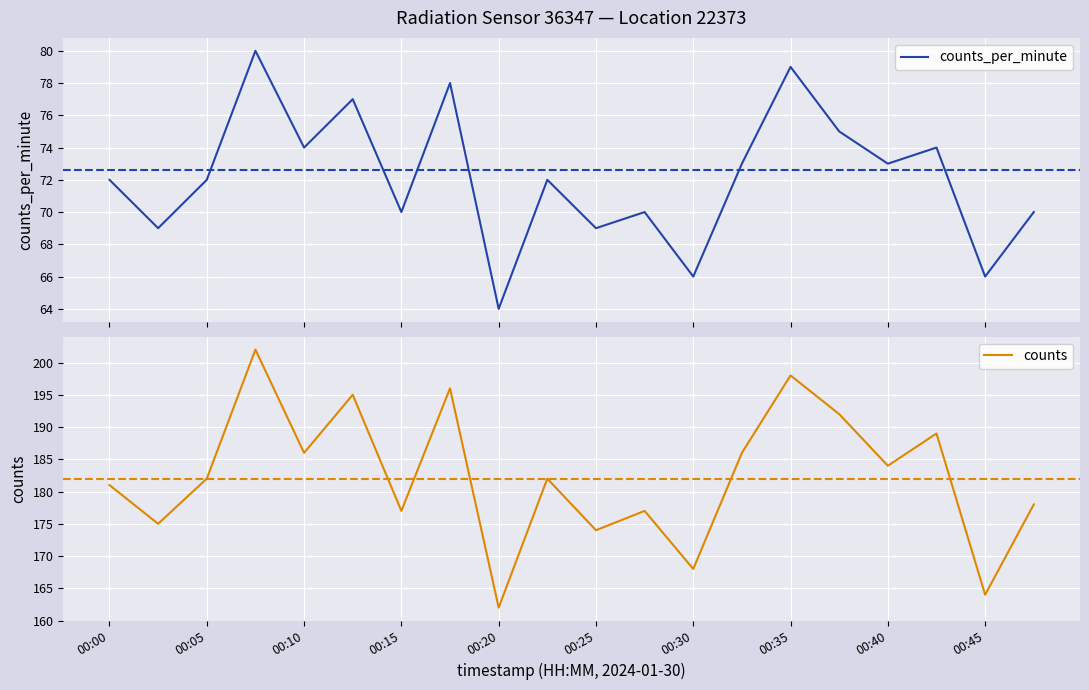

What is the highest value of the counts_per_minute series?

80